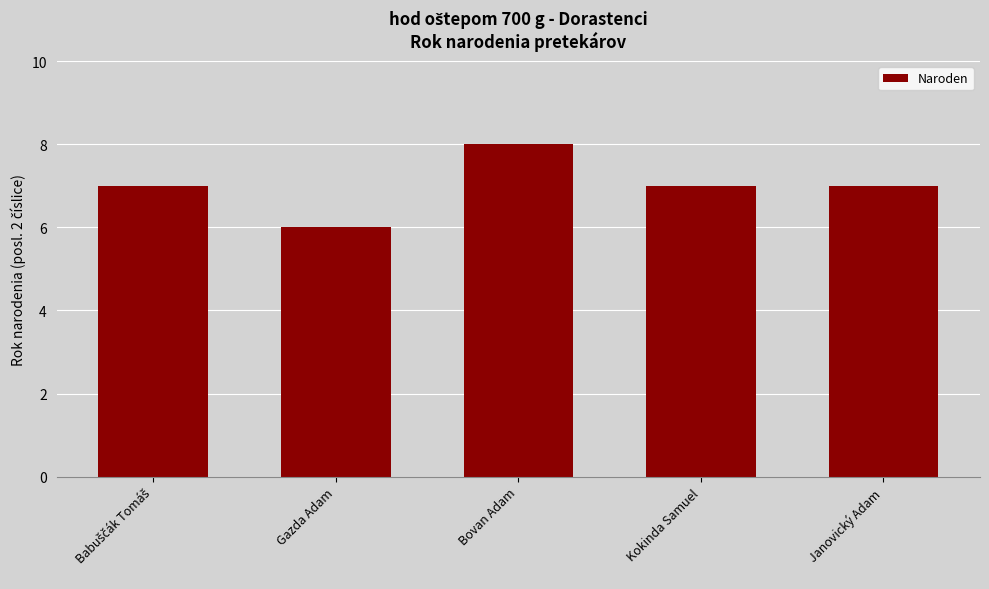

What is the average value?

7